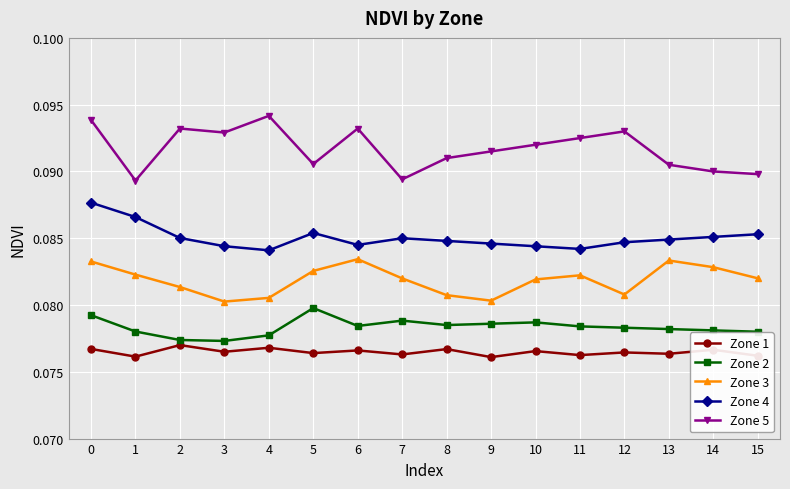

Which series has the widest spread of values?

Zone 5